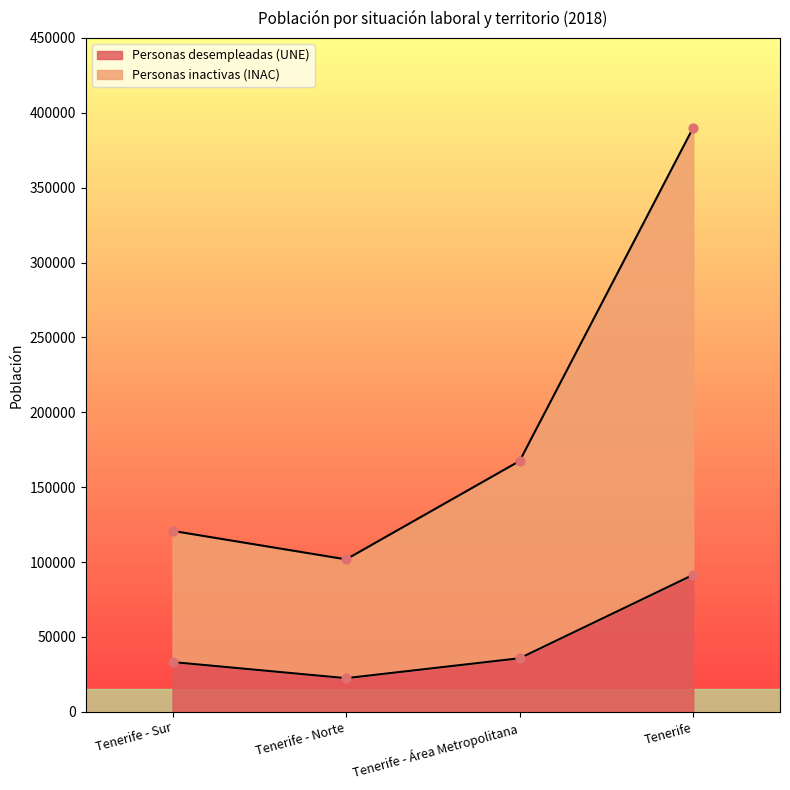

Which series has the largest total across all categories?

Personas inactivas (INAC)